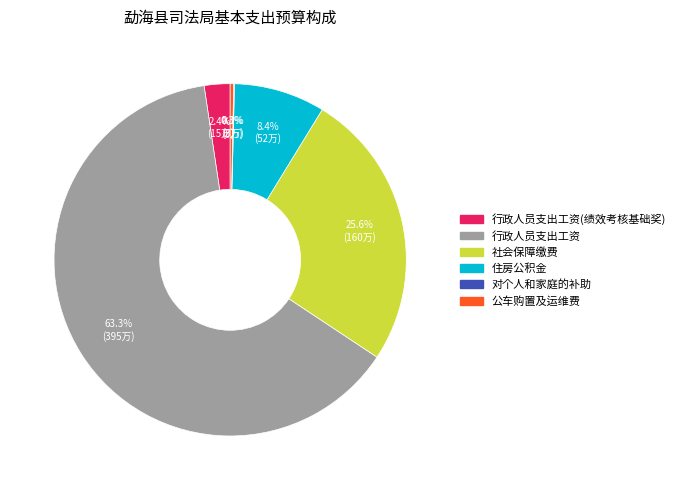

Does any single category account for the majority?

Yes